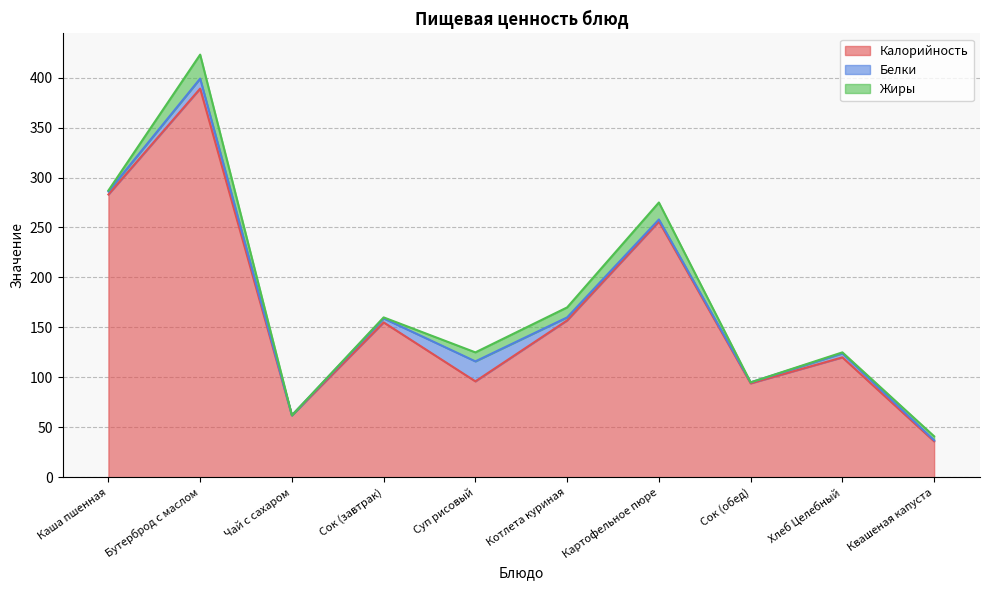

Which series has the largest range (max minus min)?

Калорийность